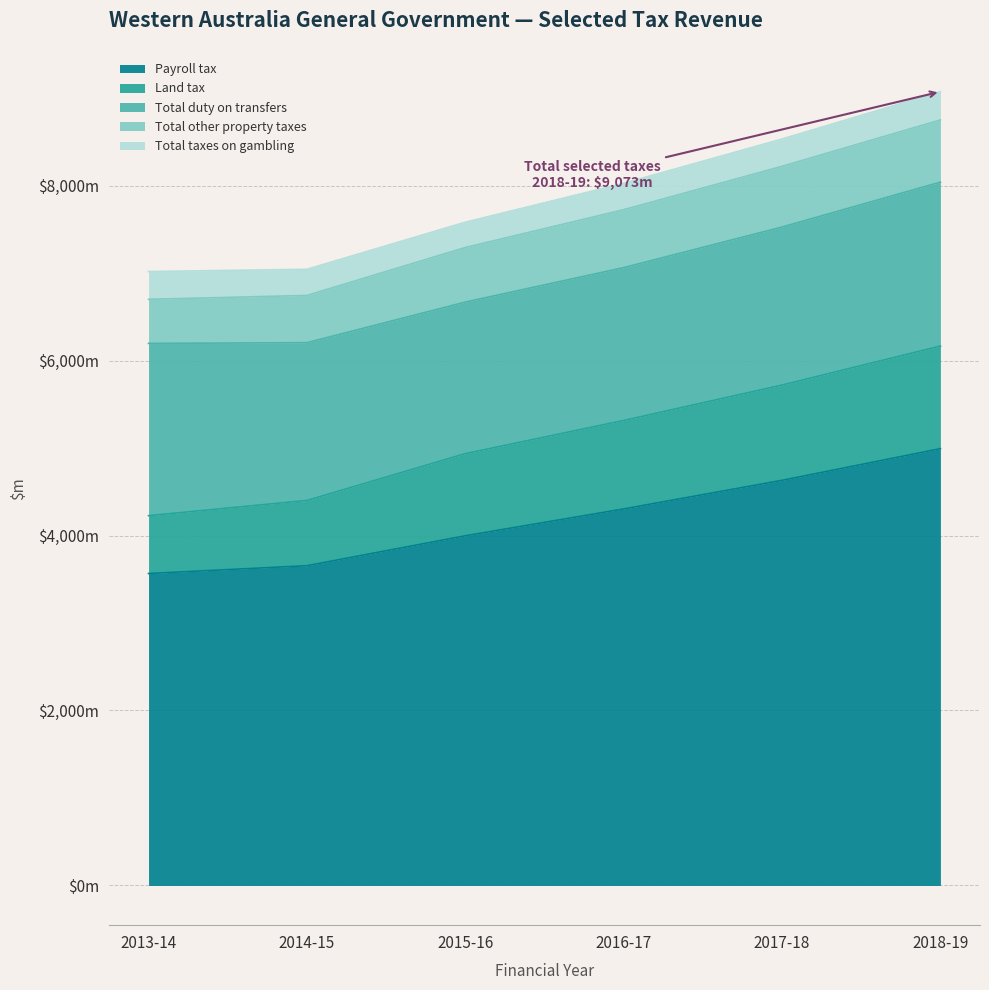

Read the Payroll tax value at 2018-19.

4993